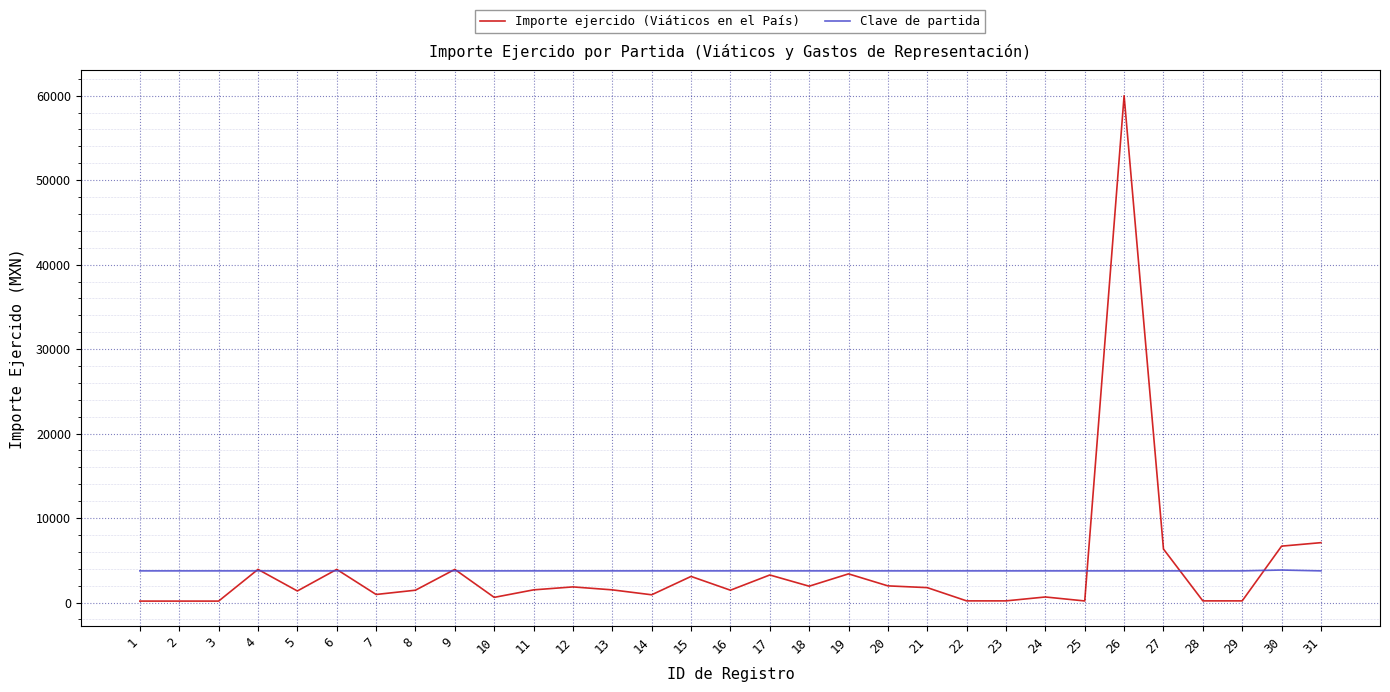

True or false: Clave de partida and Importe ejercido (Viáticos en el País) intersect in this chart.

True